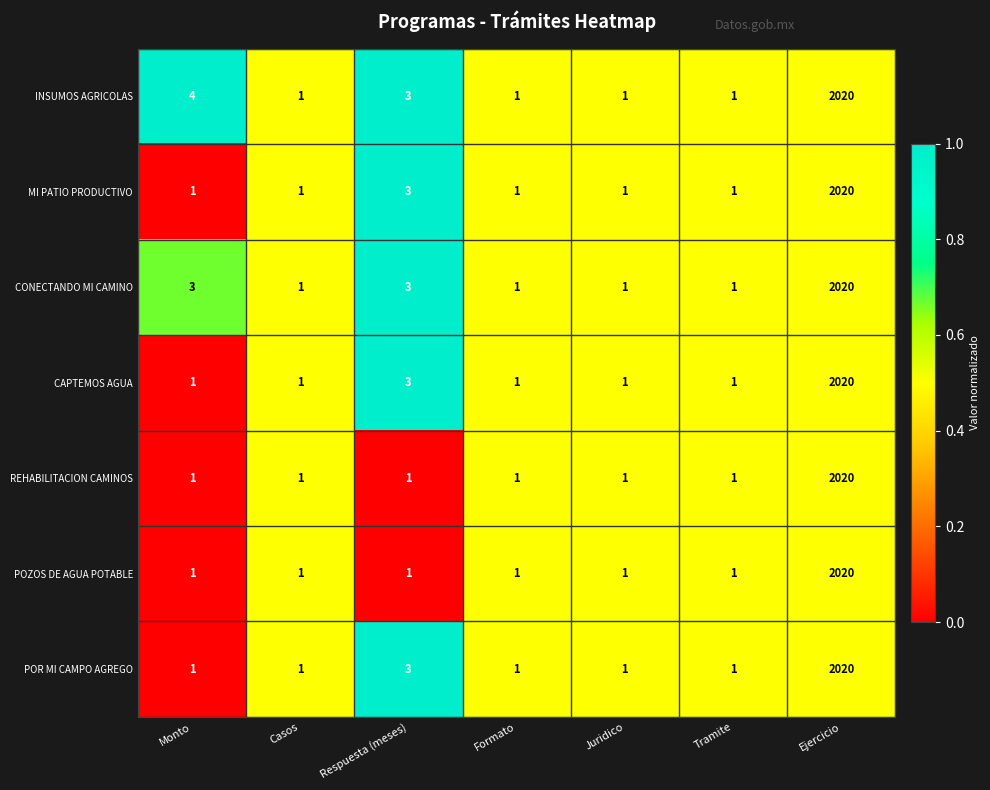

What is the approximate value of POZOS DE AGUA POTABLE at Ejercicio, to the nearest 50?

2000